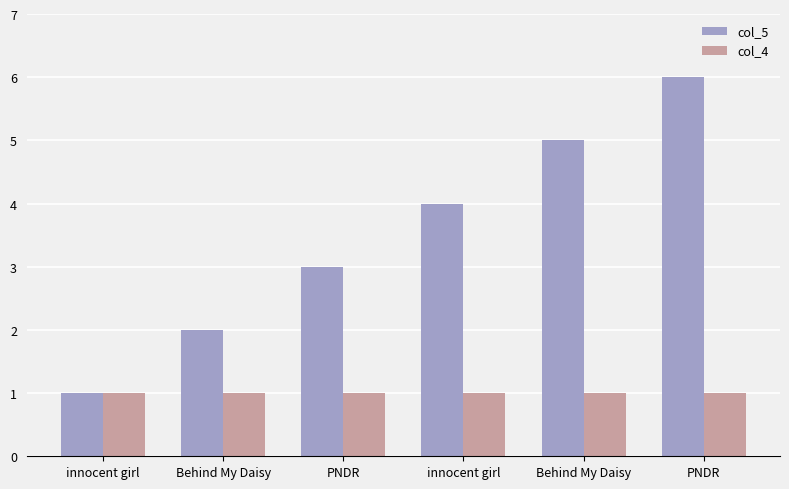

How many categories are shown in the chart?

6